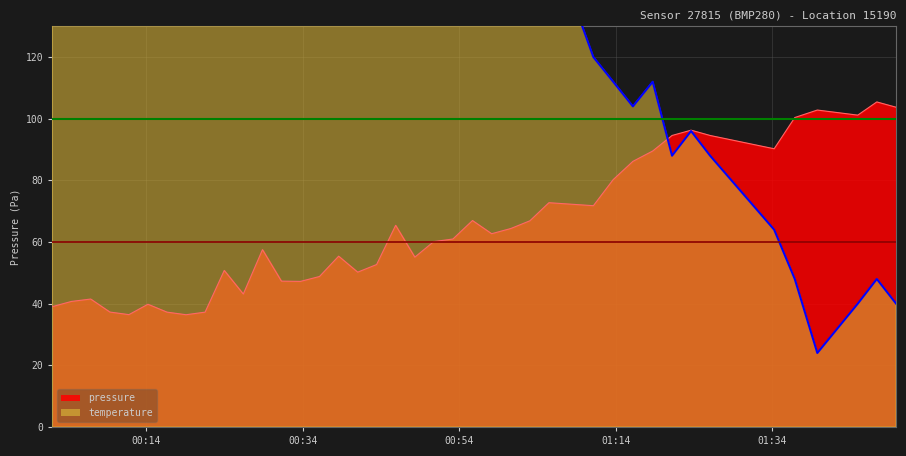

What is the highest value of the pressure series?

105.4